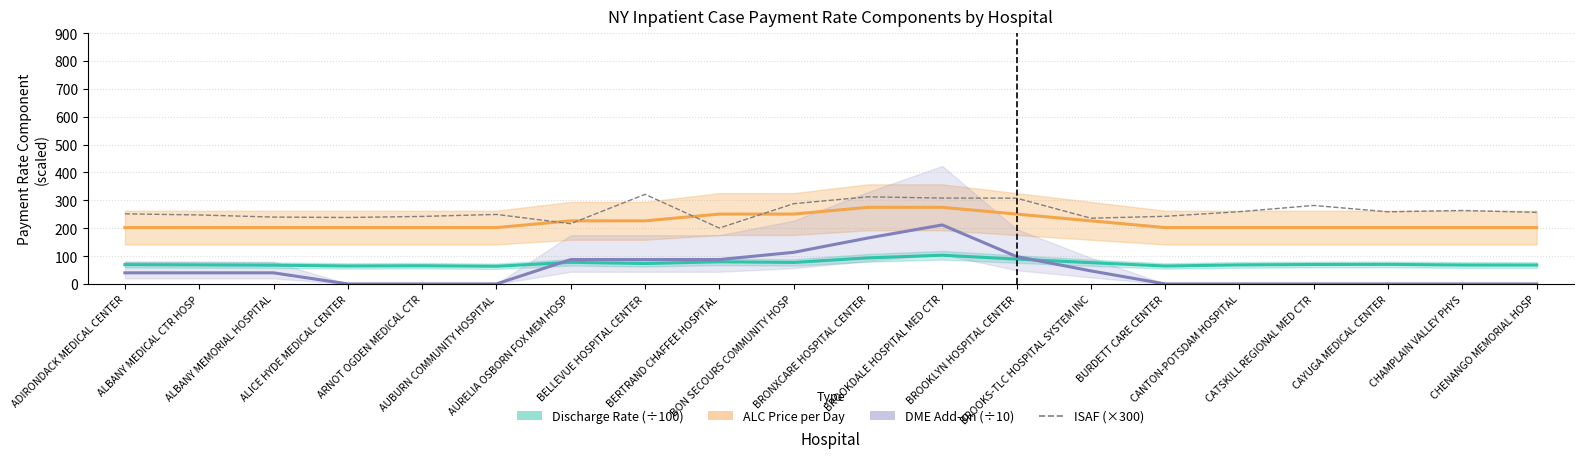

The Discharge Rate (÷100) series shows 124.0 at ADIRONDACK MEDICAL CENTER. True or false?

False